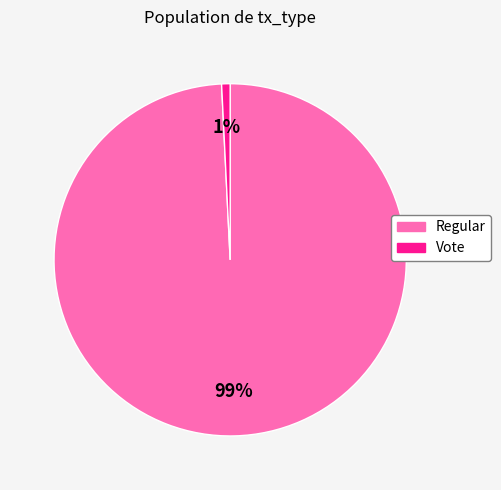

To the nearest percent, what portion does Vote represent?

1%